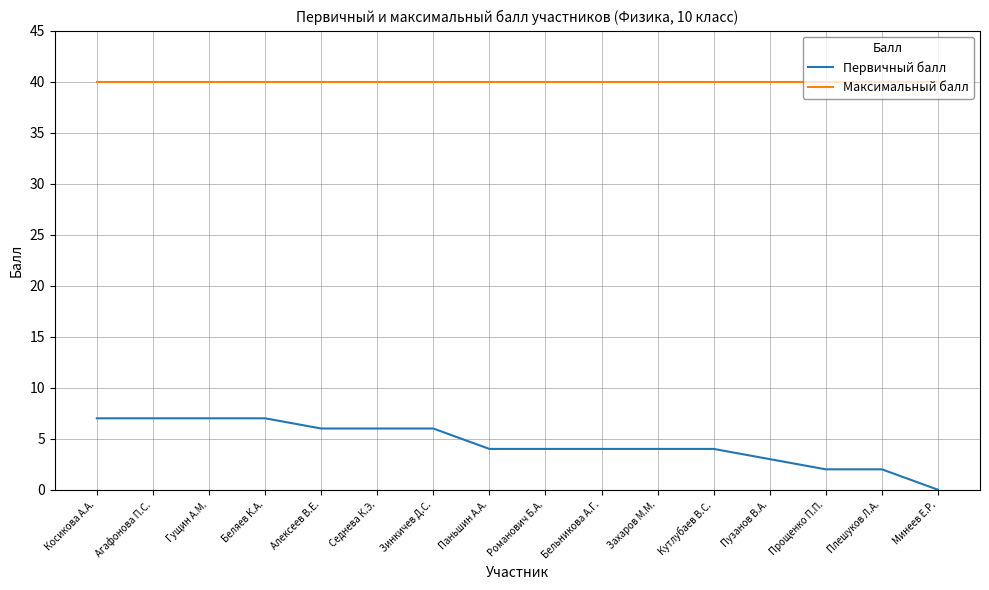

What is the maximum value shown in the chart?

40